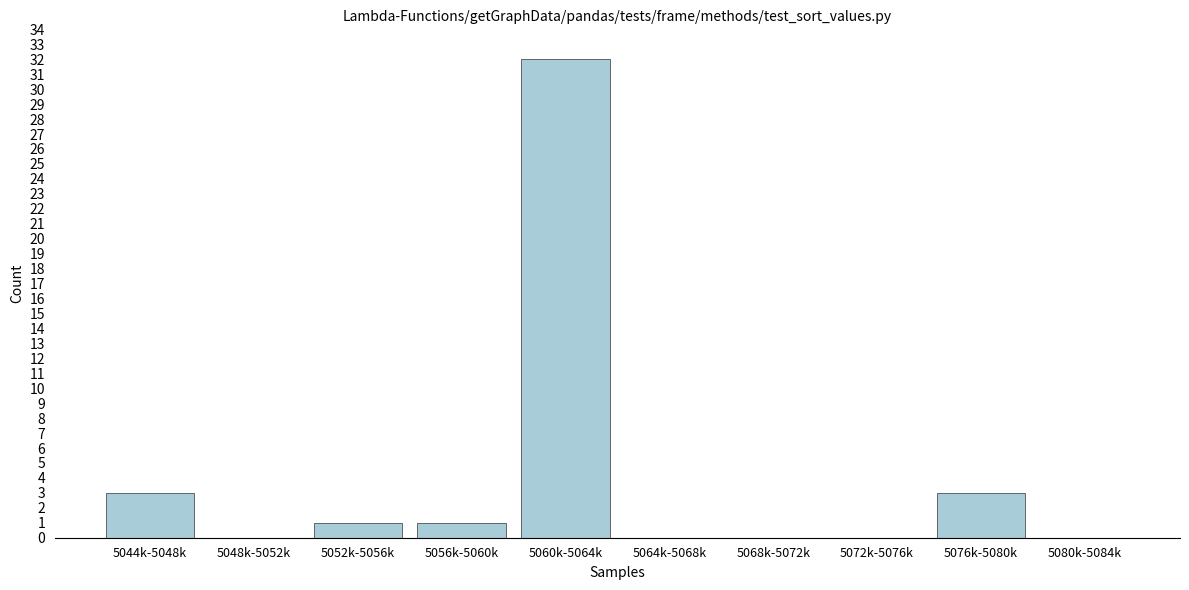

Reading right to left, what are all the values shown in this chart?

5080k-5084k=0	5076k-5080k=3	5072k-5076k=0	5068k-5072k=0	5064k-5068k=0	5060k-5064k=32	5056k-5060k=1	5052k-5056k=1	5048k-5052k=0	5044k-5048k=3